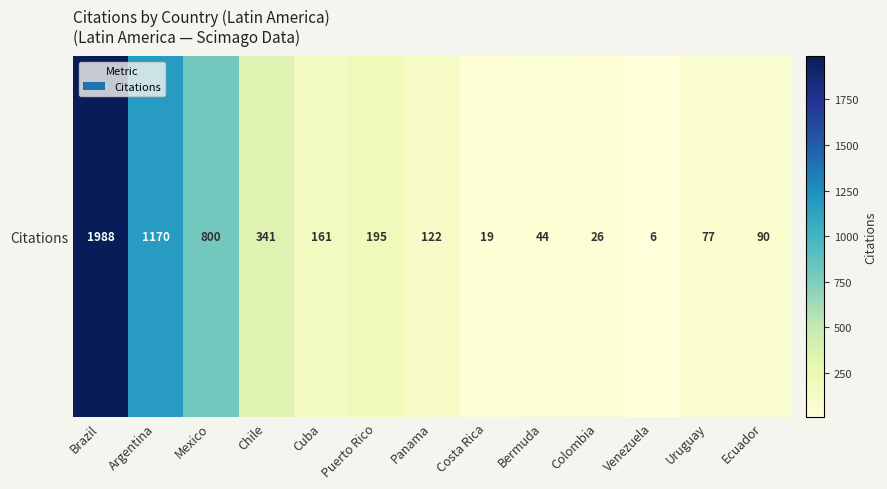

What is the change in value from Costa Rica to Uruguay?

+58